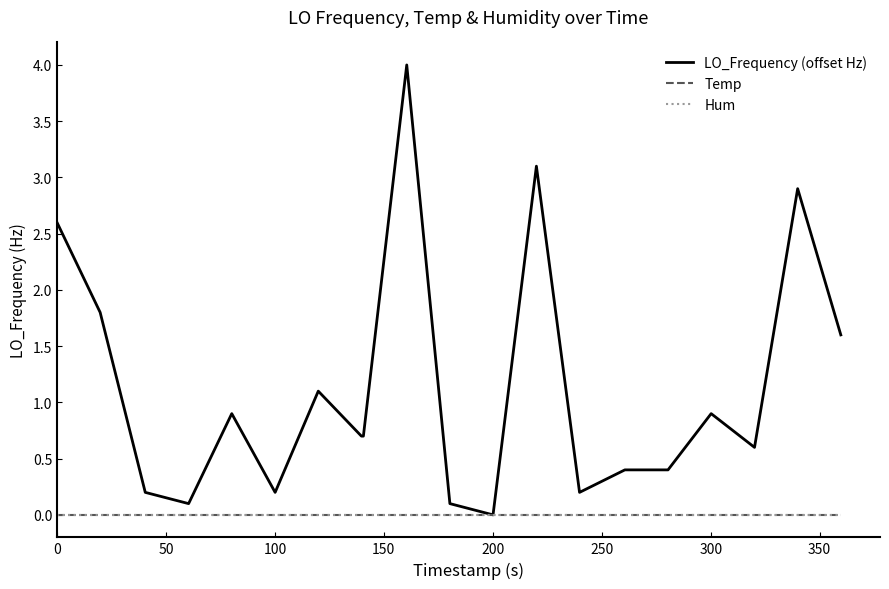

Does the chart display data point markers on the line(s)?

No